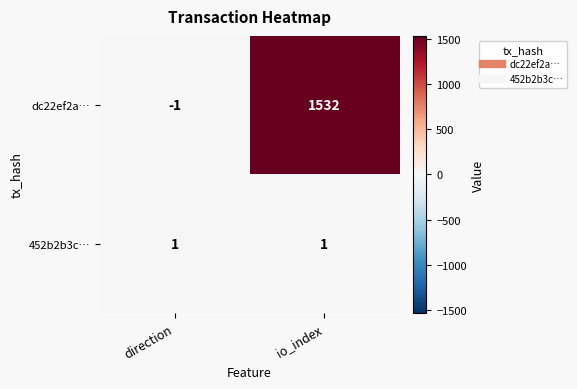

The value of dc22ef2a… at direction is -1. True or false?

True